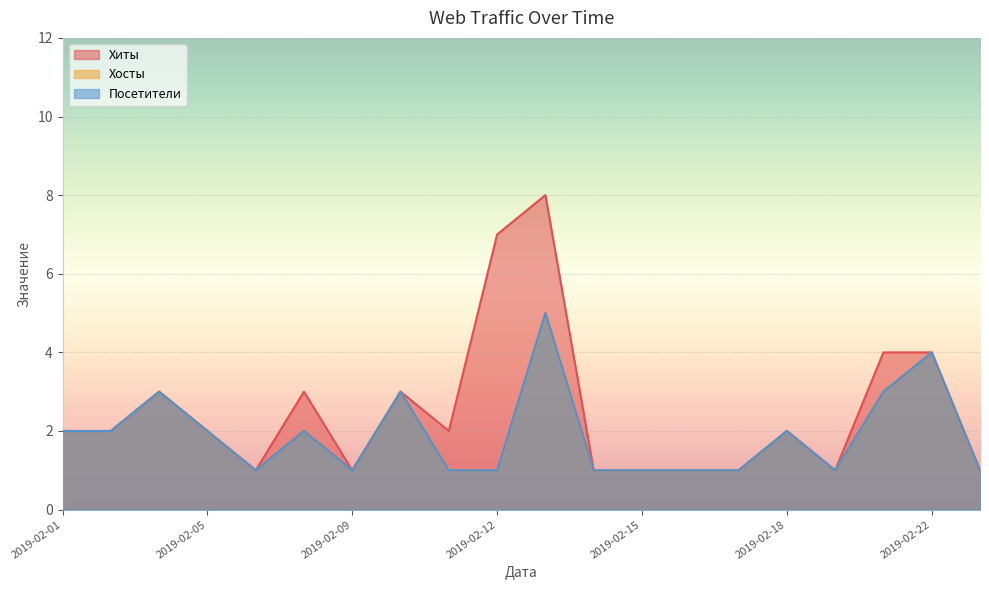

At which label does Хиты reach its minimum?

2019-02-07